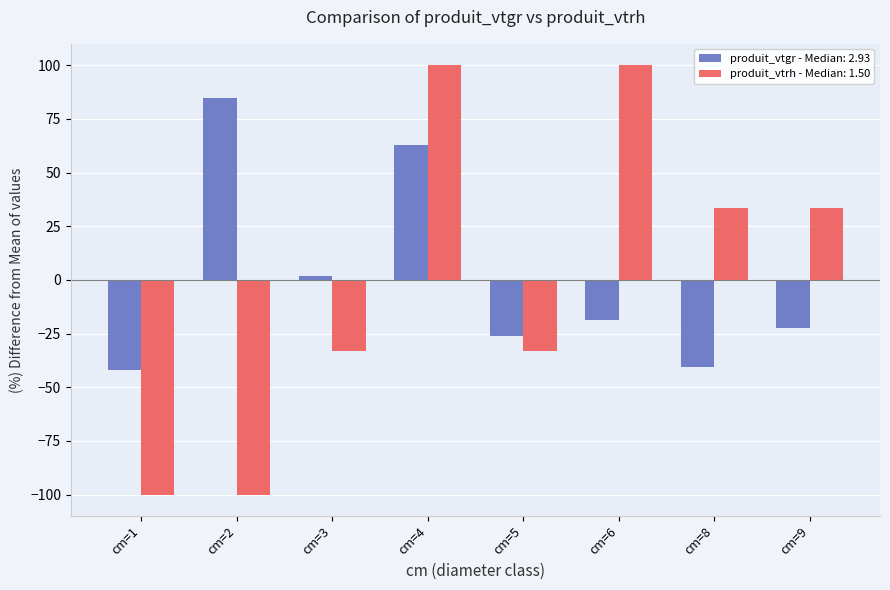

The value of produit_vtrh - Median: 1.50 at cm=5 is -16.5. True or false?

False